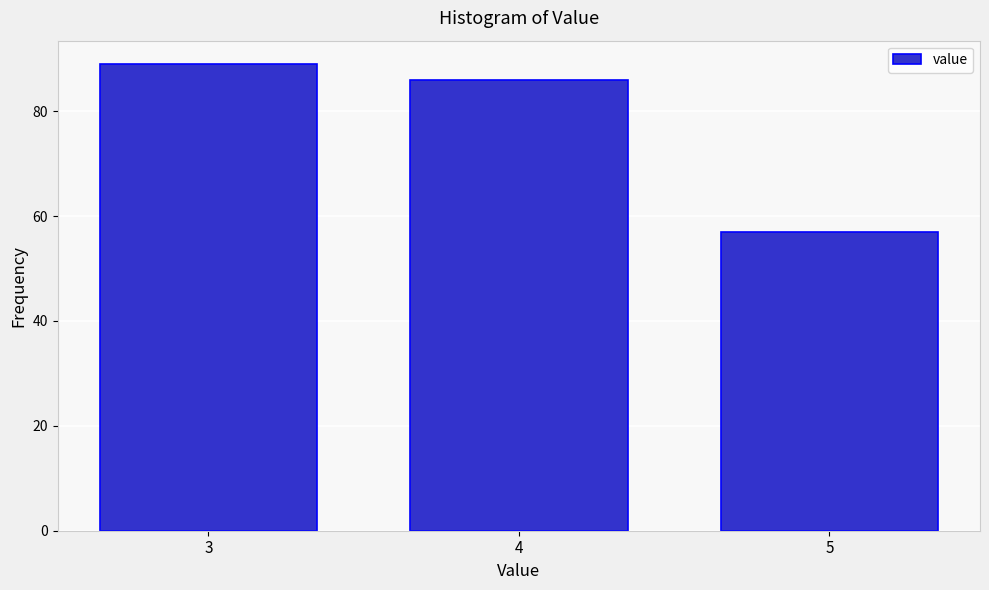

Reading left to right, extract all data points from this chart.

89	86	57